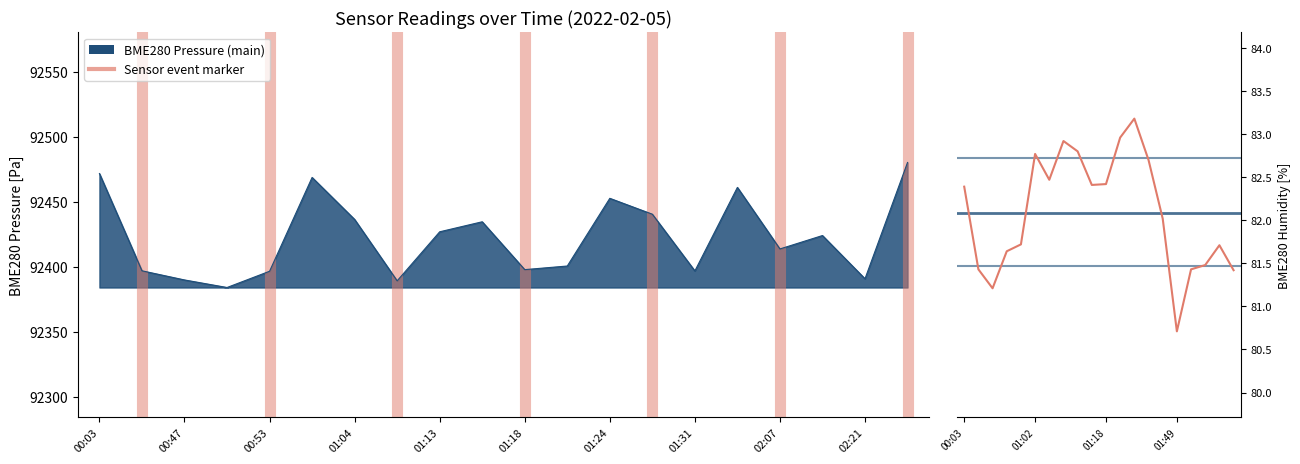

True or false: SDS_P2 and BME280_humidity intersect in this chart.

False